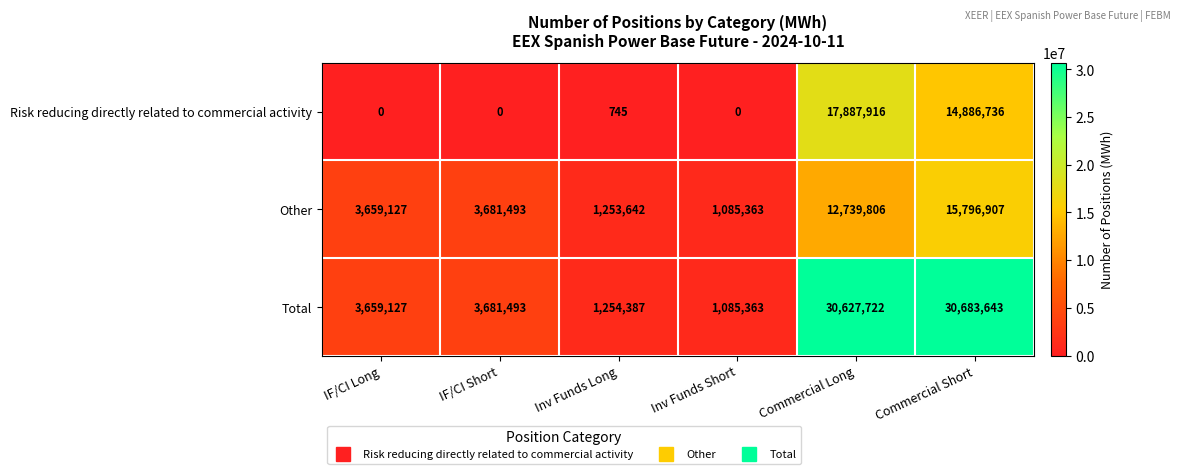

Count the number of categories in the chart.

6